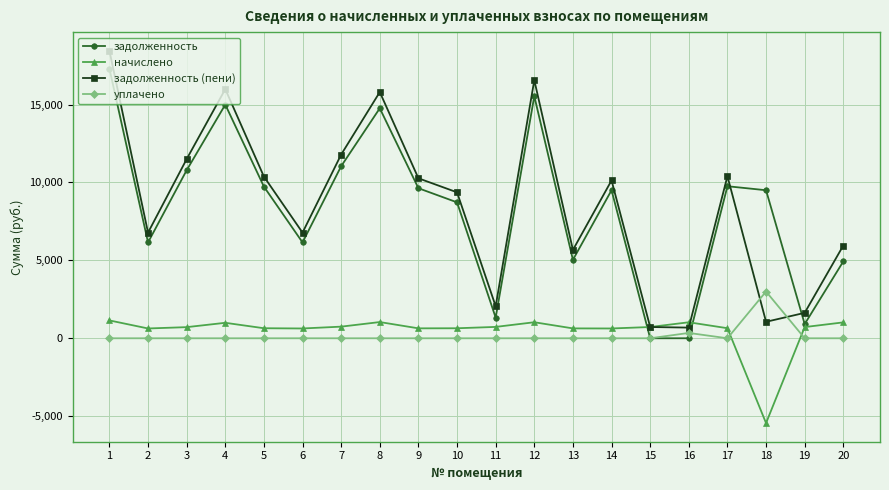

What is the value of the начислено point at the 6th from the left?

629.4